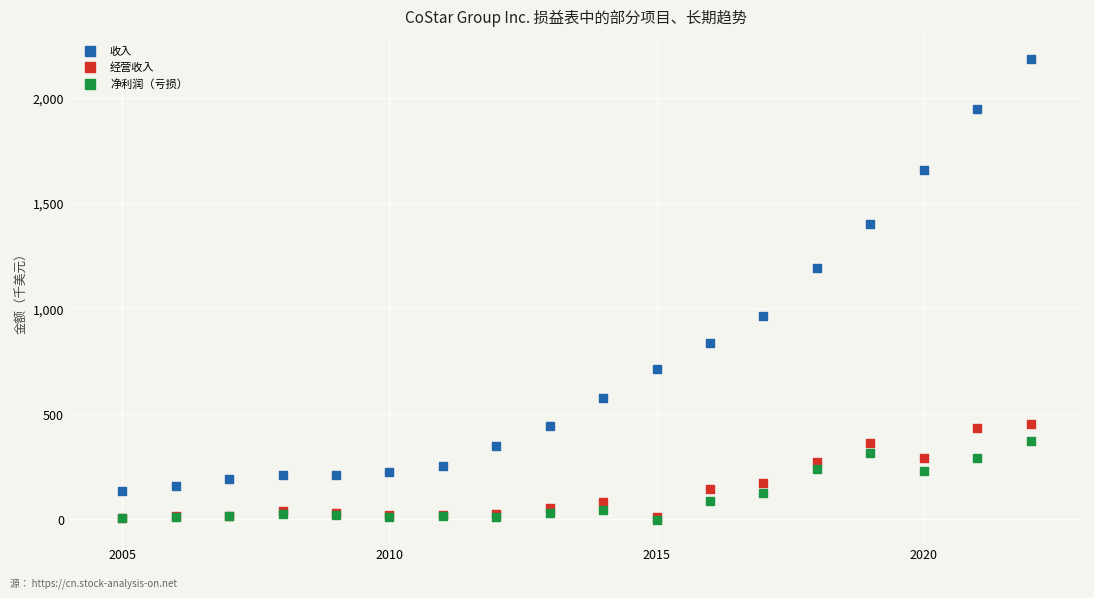

What are all the series names shown in the legend?

收入, 经营收入, 净利润（亏损）